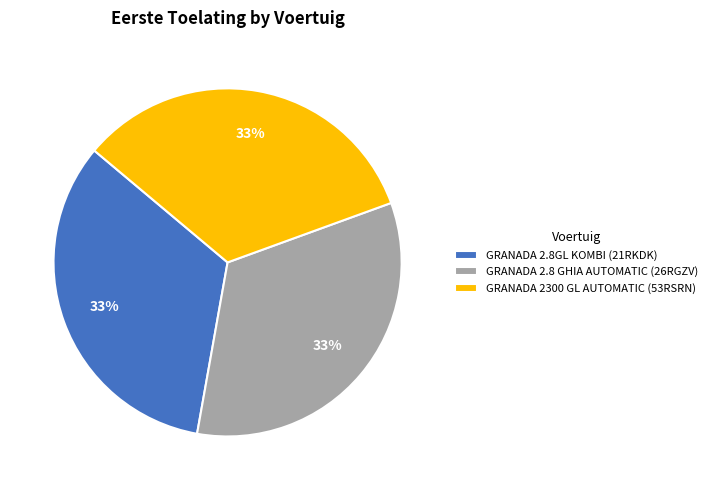

Is GRANADA 2.8GL KOMBI (21RKDK) the majority of the pie?

No